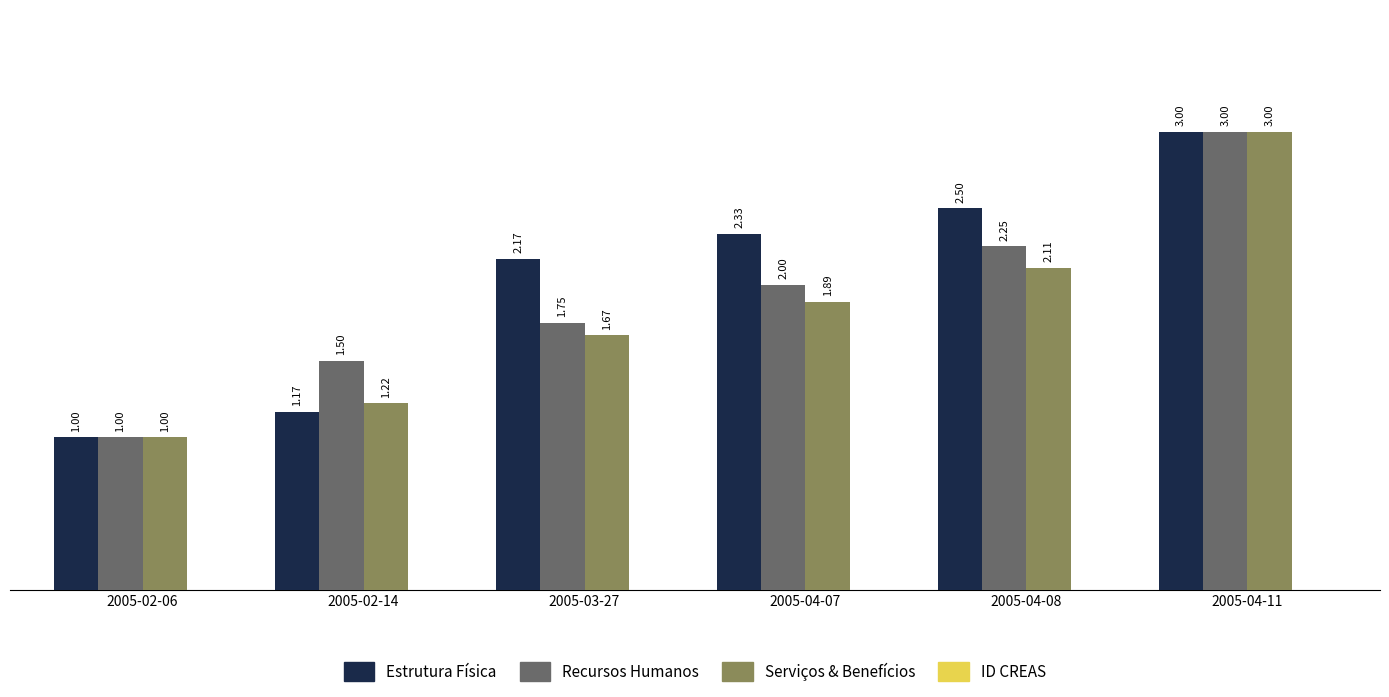

What is the label of the 1st bar from the right?

2005-04-11